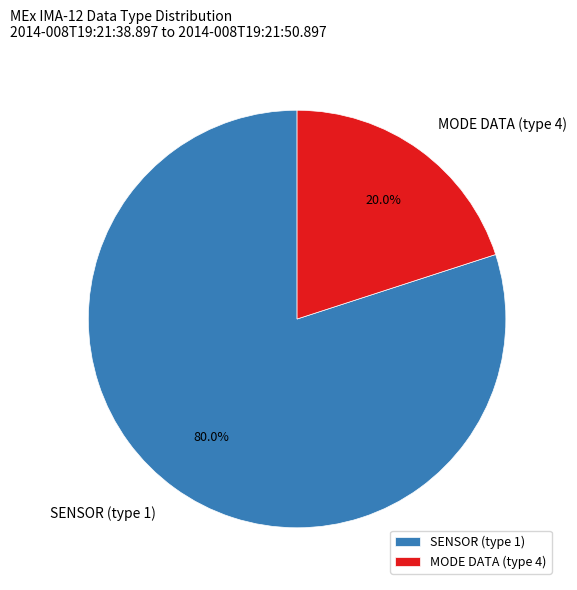

How many segments does this pie chart have?

2